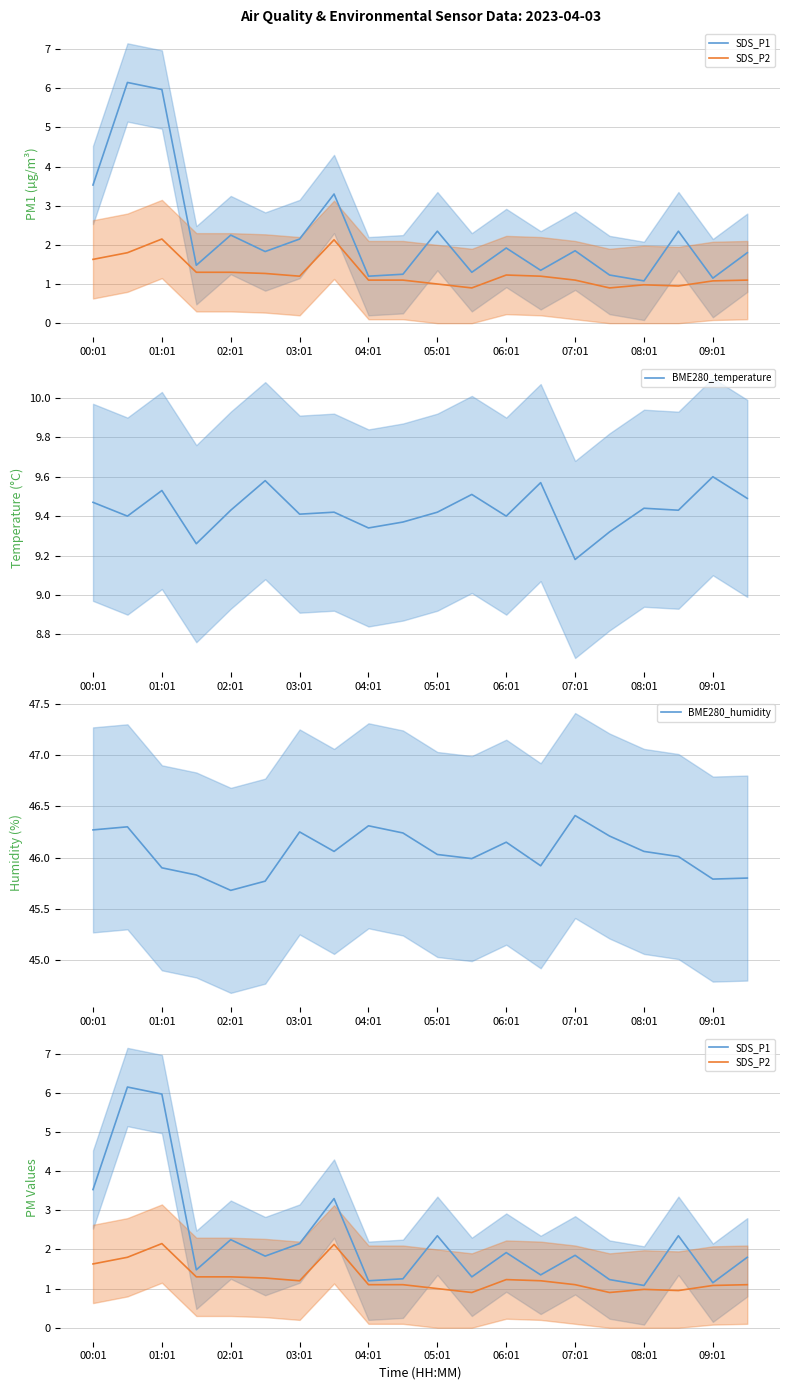

Which series has the widest spread of values?

SDS_P1